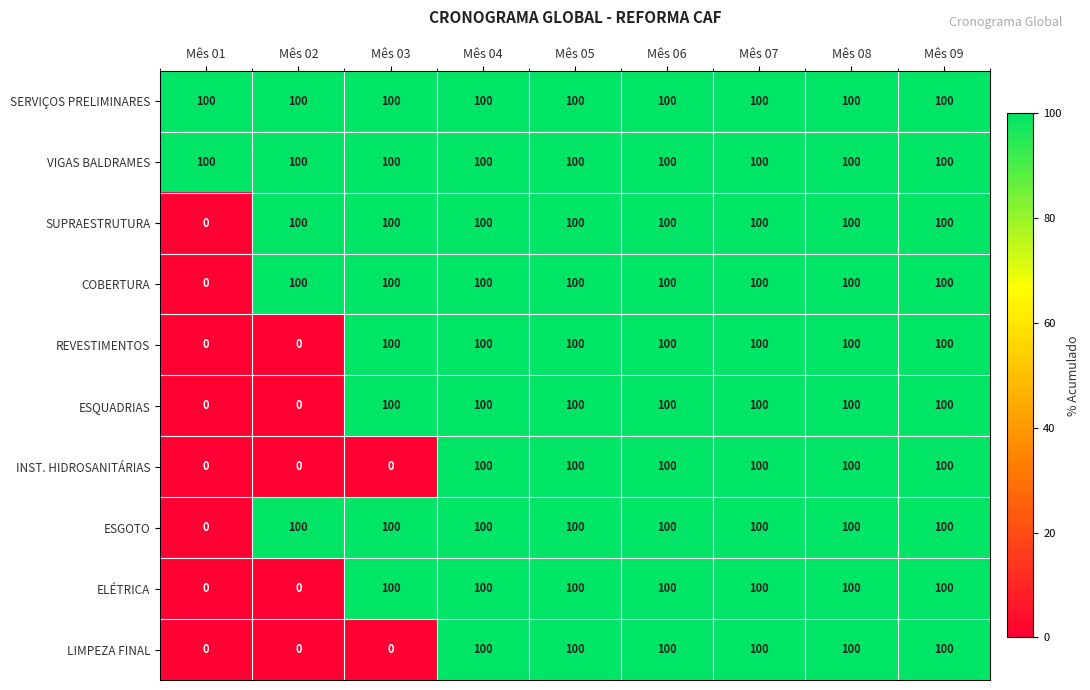

What is the difference between the second highest and minimum values in the ELÉTRICA series?

100